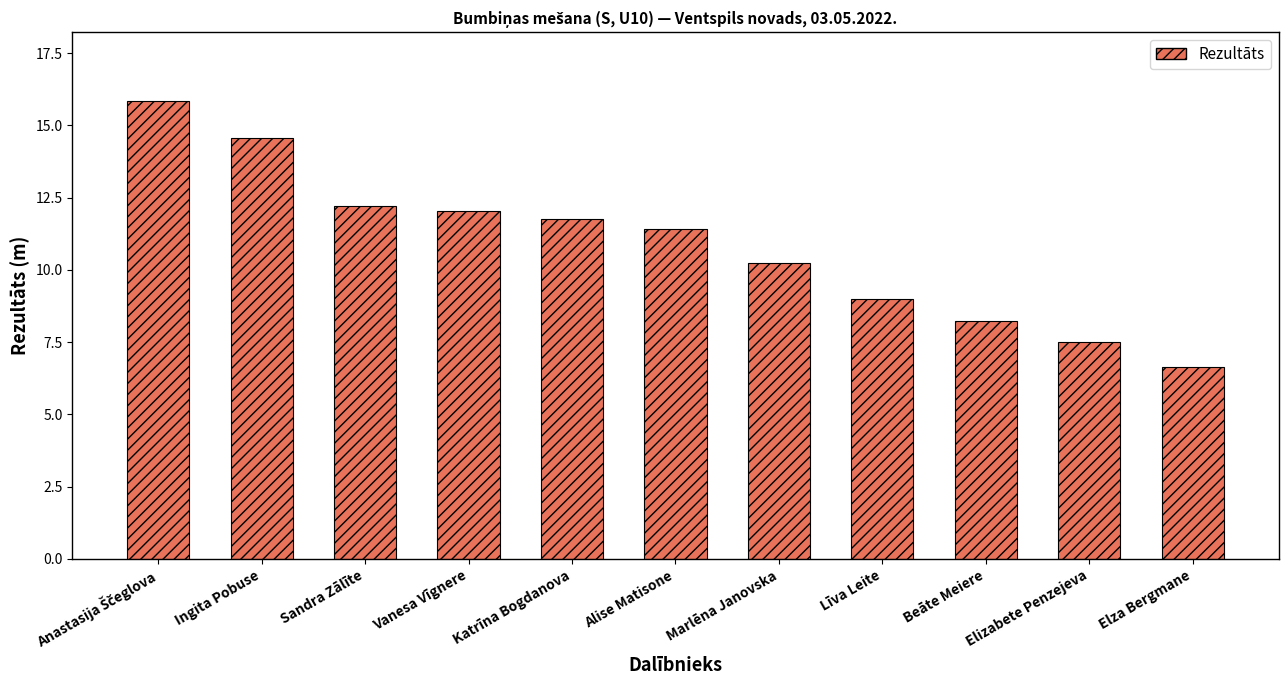

What is the approximate value at Elizabete Penzejeva?

7.5